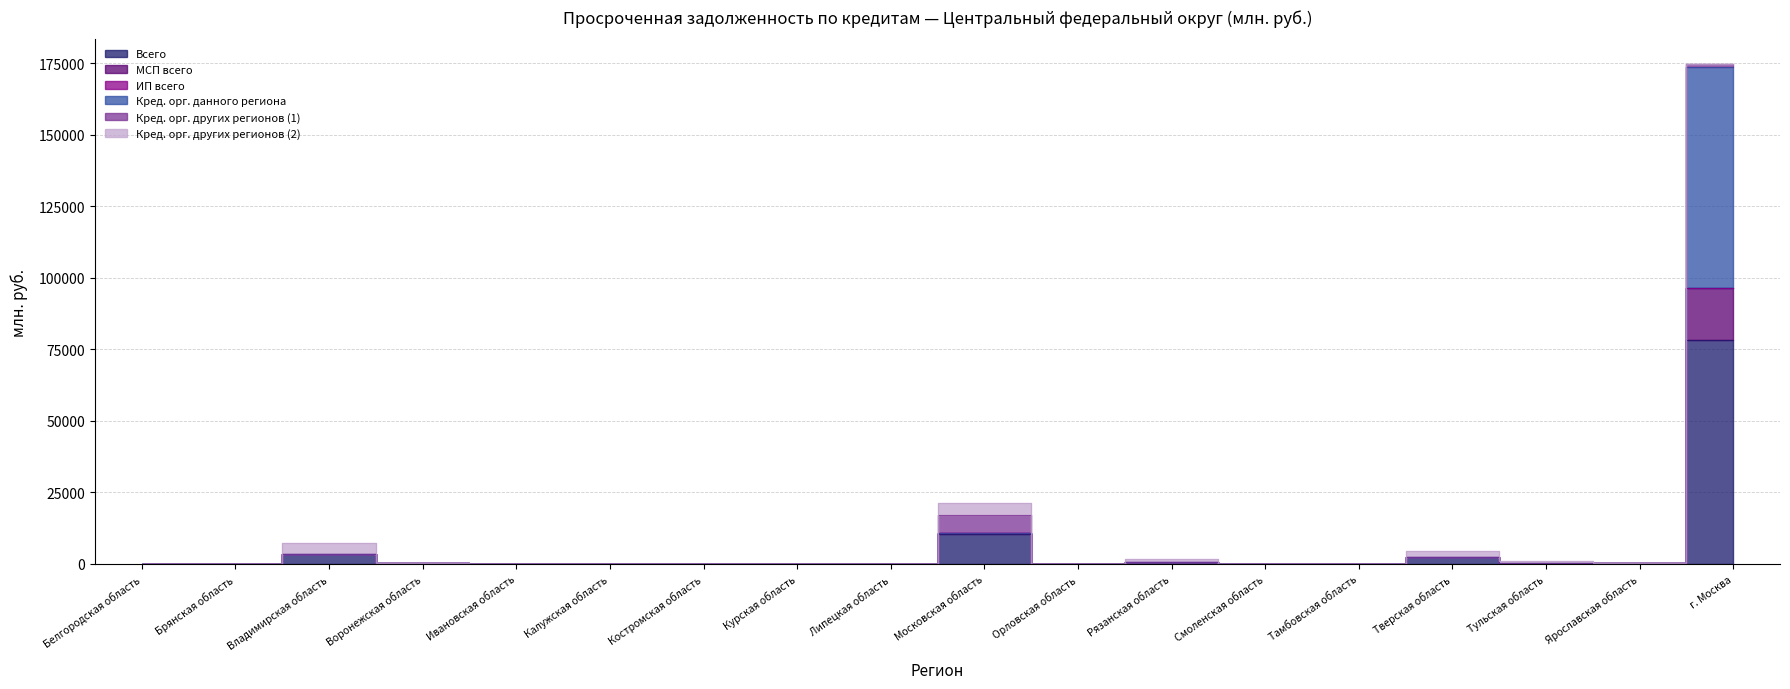

The value of МСП всего at Владимирская область is 3584. True or false?

True